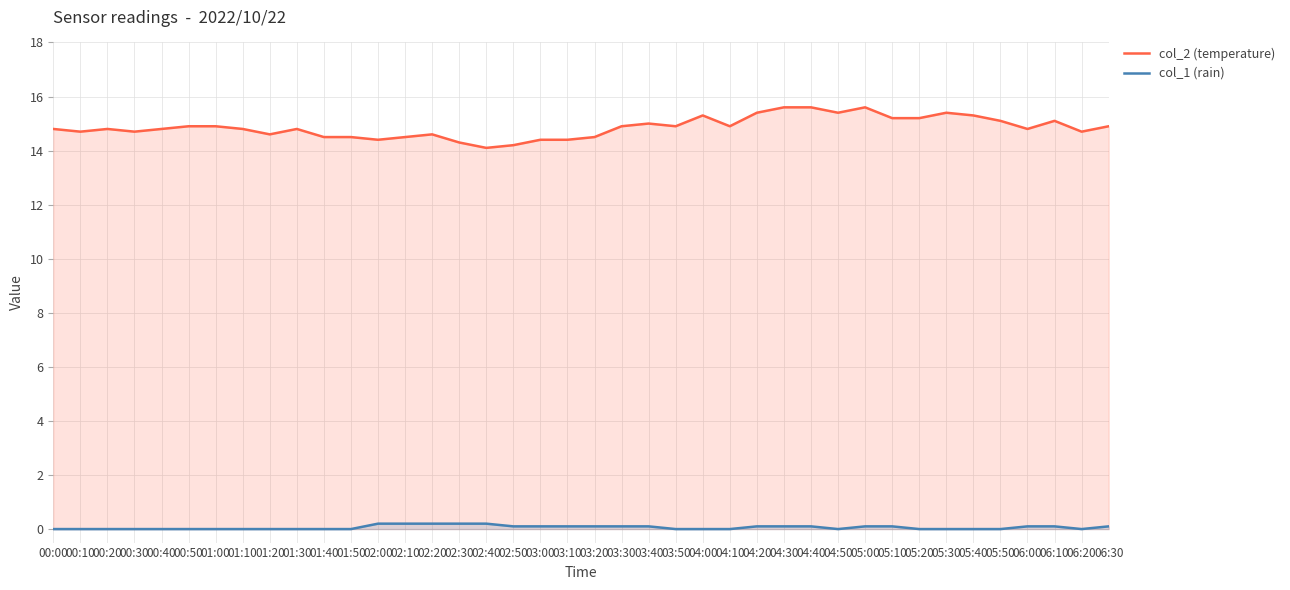

Does the chart have visible grid lines?

Yes